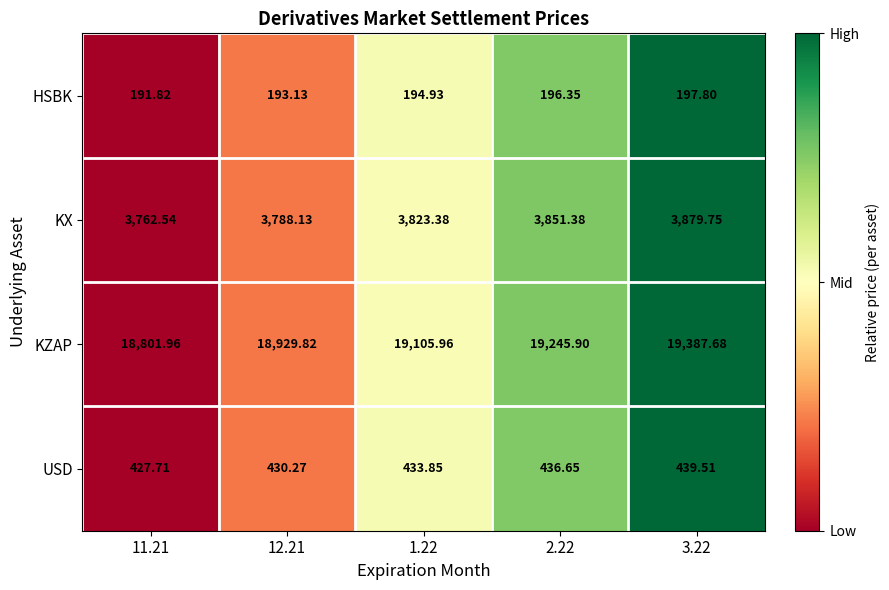

At 11.21, list the series in order from smallest to largest.

HSBK, USD, KX, KZAP